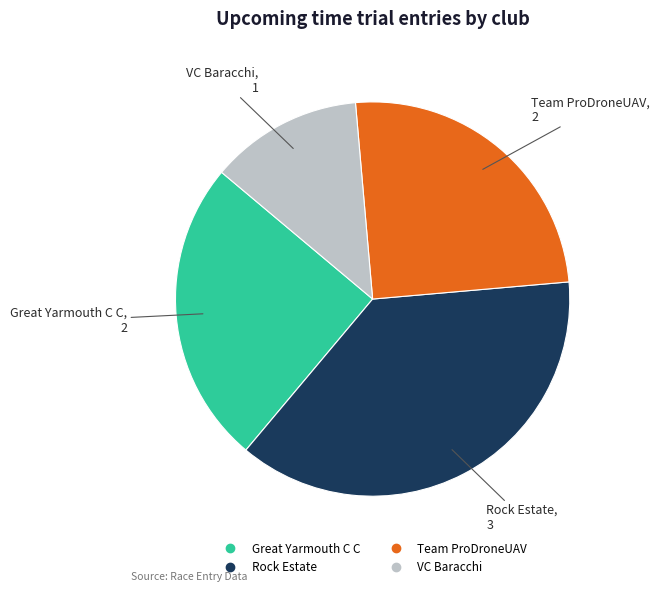

Approximately how many times larger is the value at Rock Estate compared to Team ProDroneUAV?

1.5